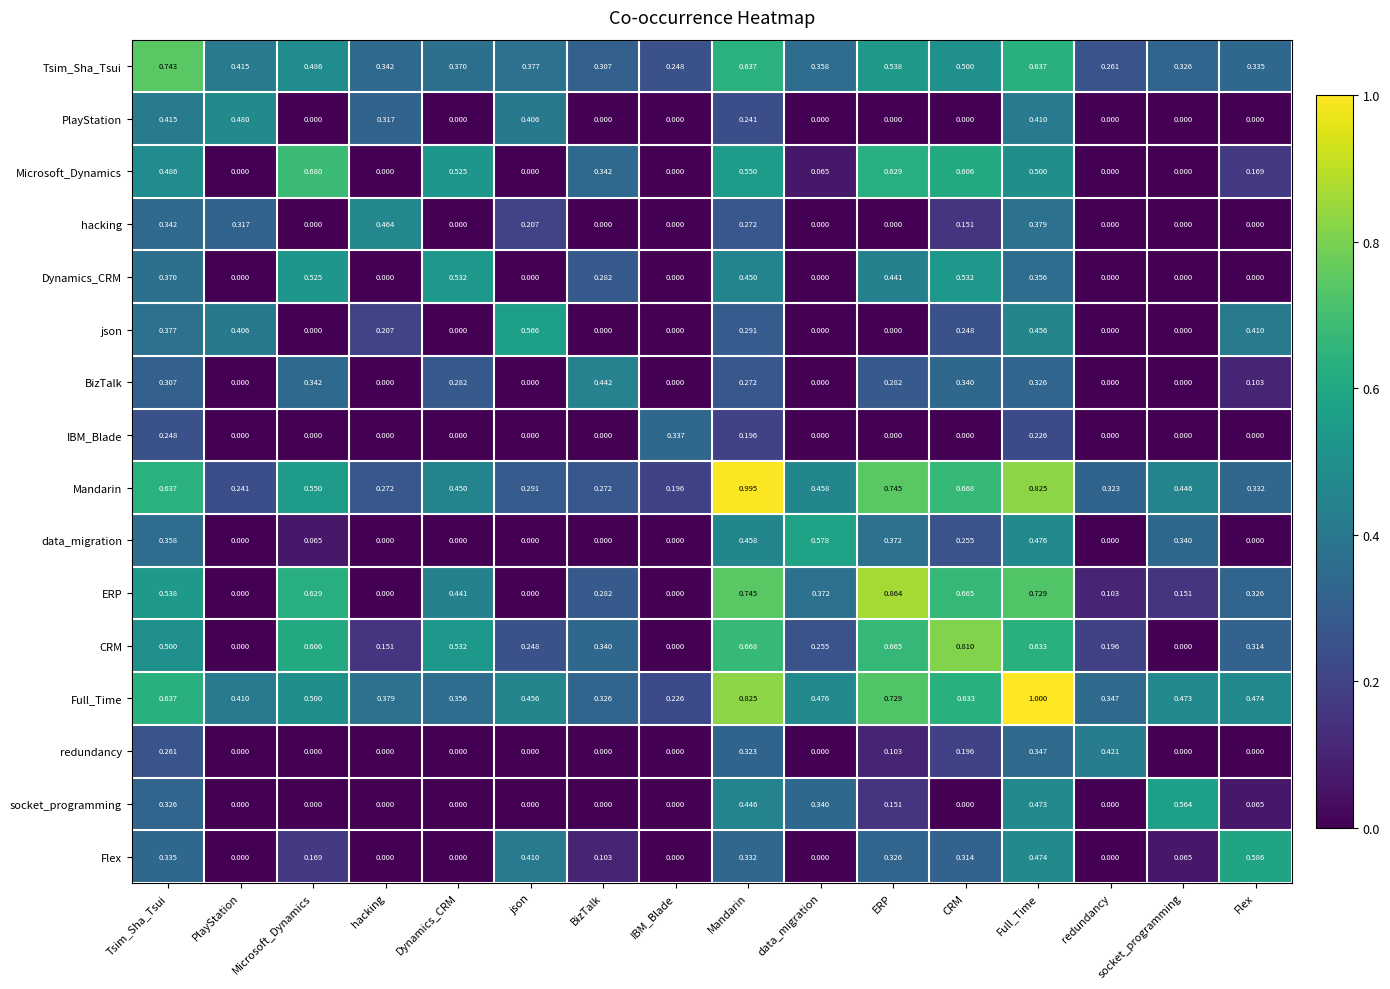

At which category does the chart reach its peak across all series?

Full_Time